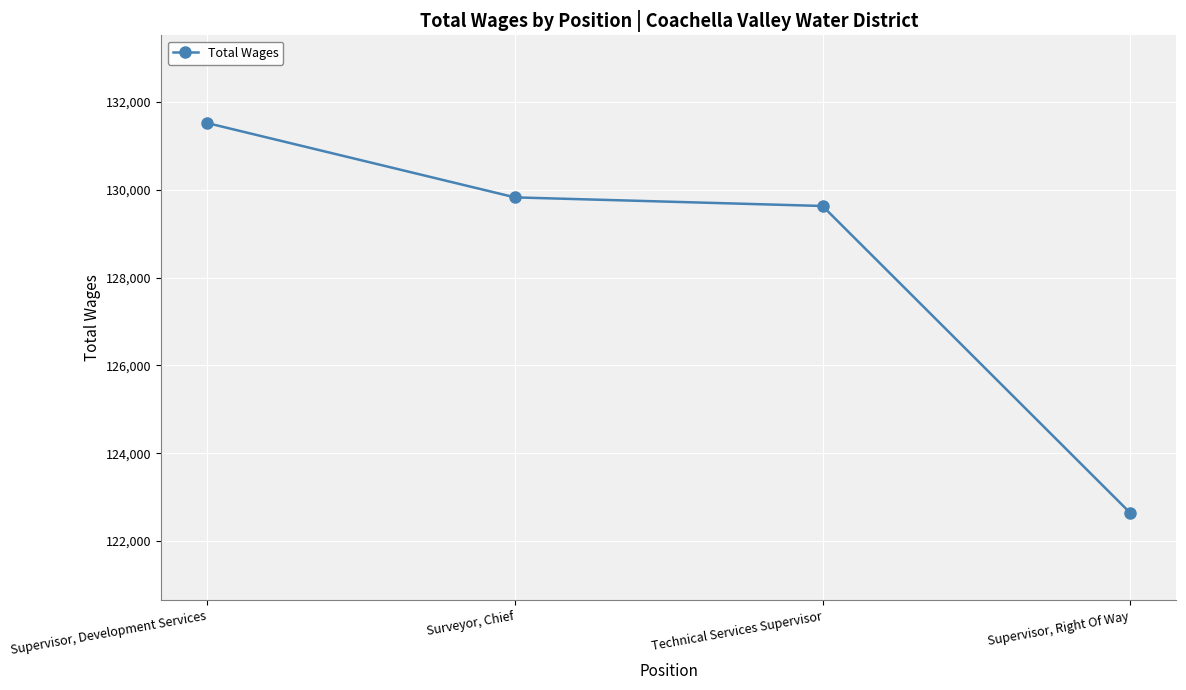

True or false: the data shows 83774 at Technical Services Supervisor.

False